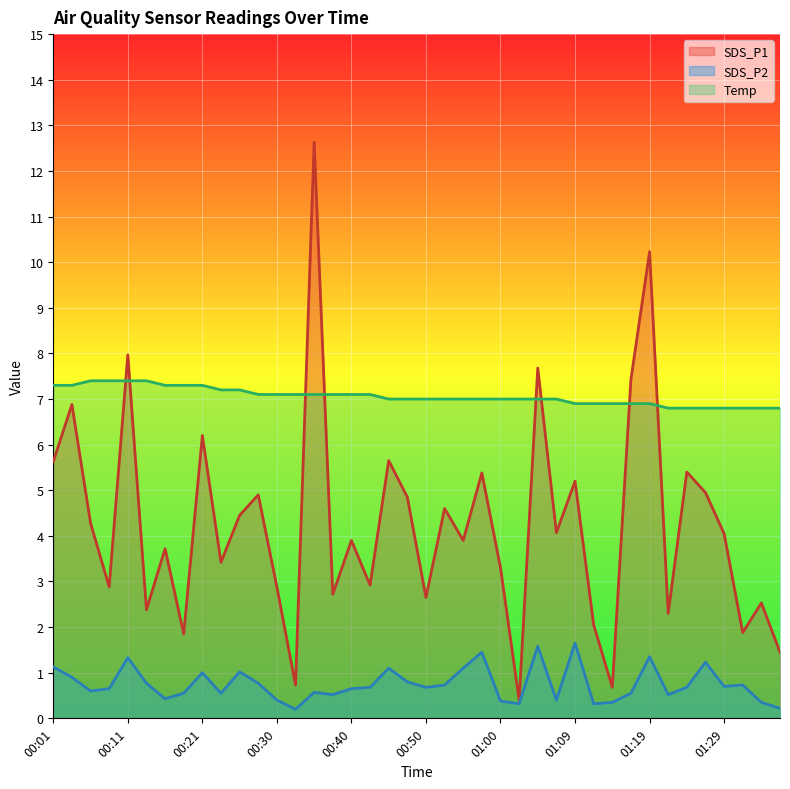

Rank the series by their average value, from lowest to highest.

SDS_P2, SDS_P1, Temp